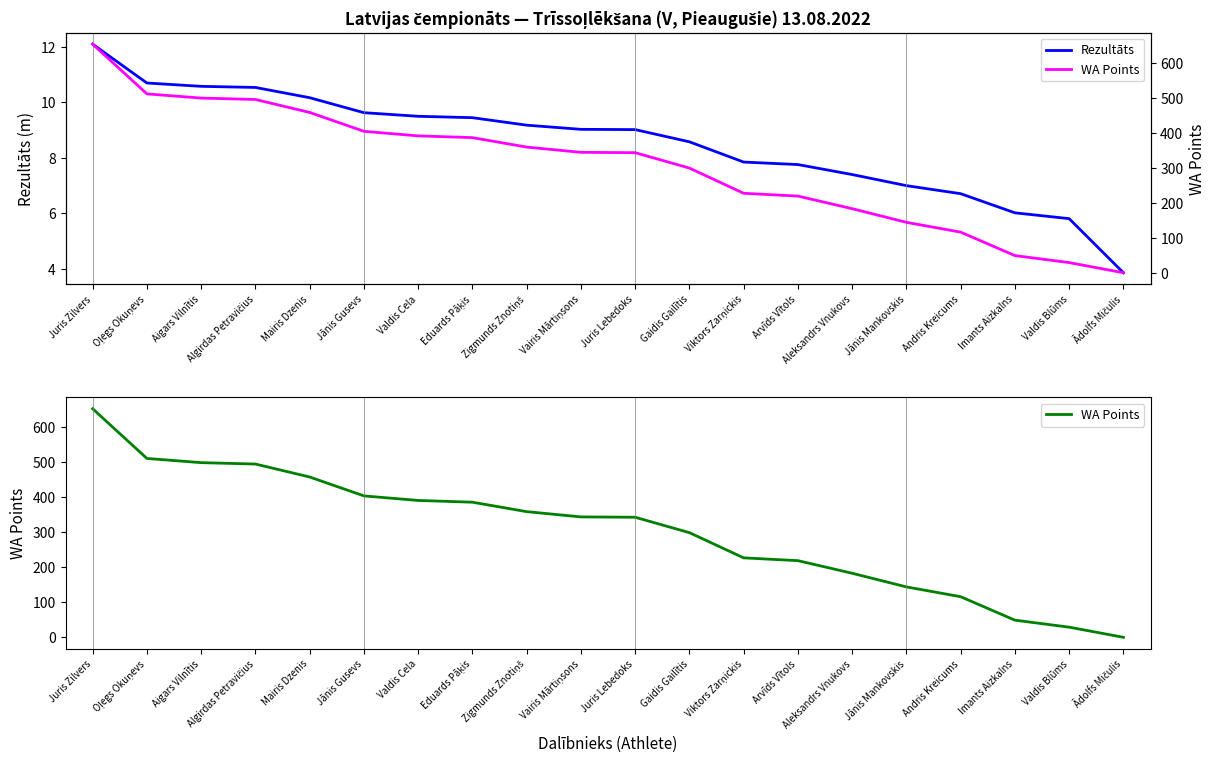

What is the spread (max minus min) of values at Gaidis Gailītis?

290.4